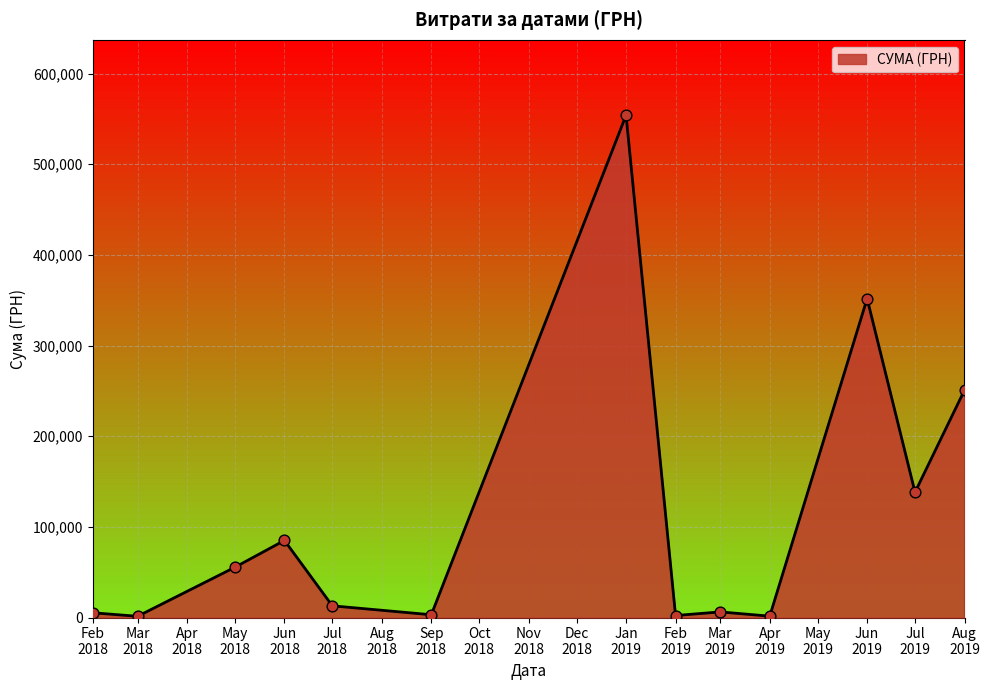

What is the difference between the maximum and minimum values?

552758.8